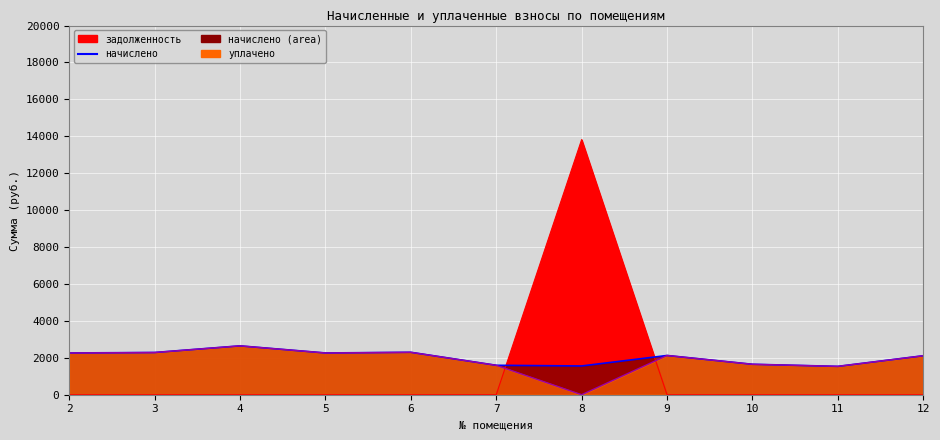

True or false: начислено has a value of 3125.6 at 9.

False